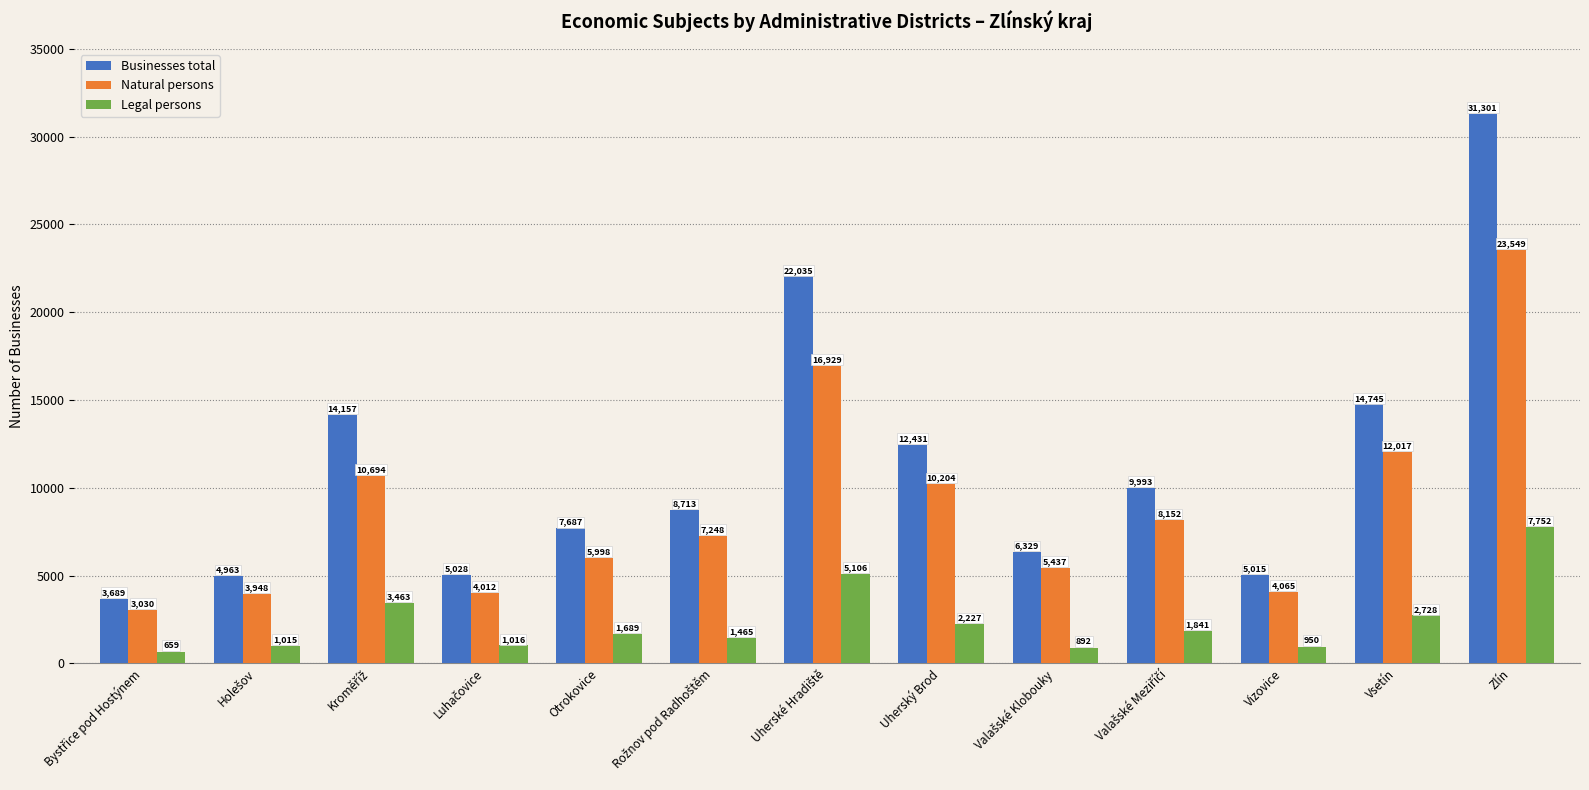

Which series has the widest spread of values?

Businesses total